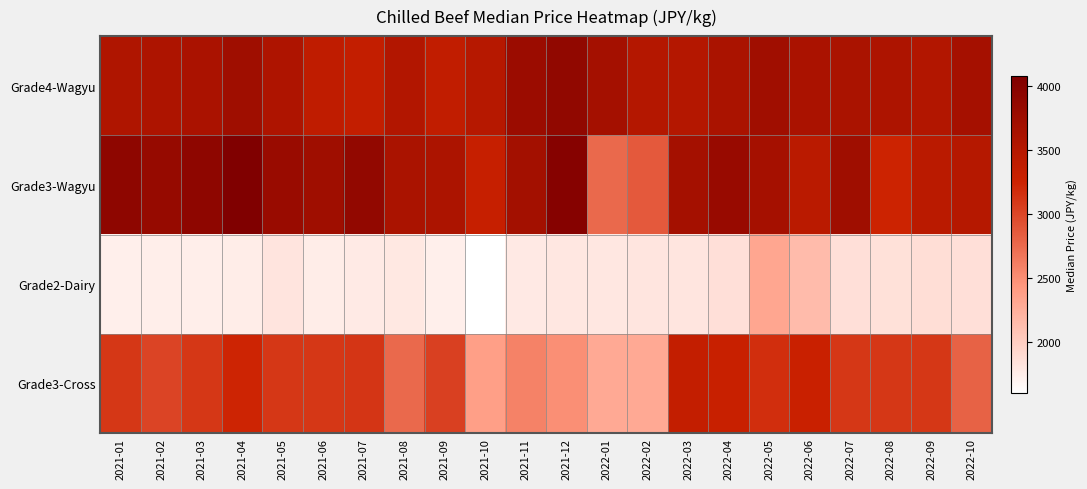

What is the minimum value shown in the chart?

1598